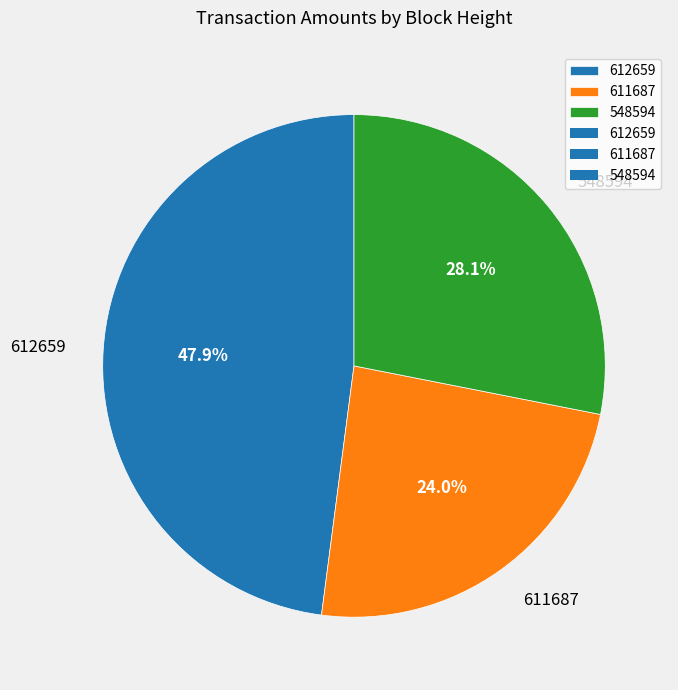

Is it true that 611687 is 24% of the pie?

True